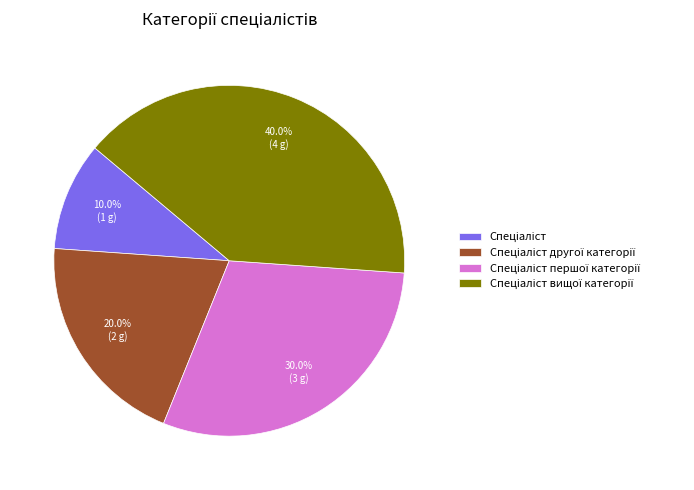

Does any single category account for the majority?

No